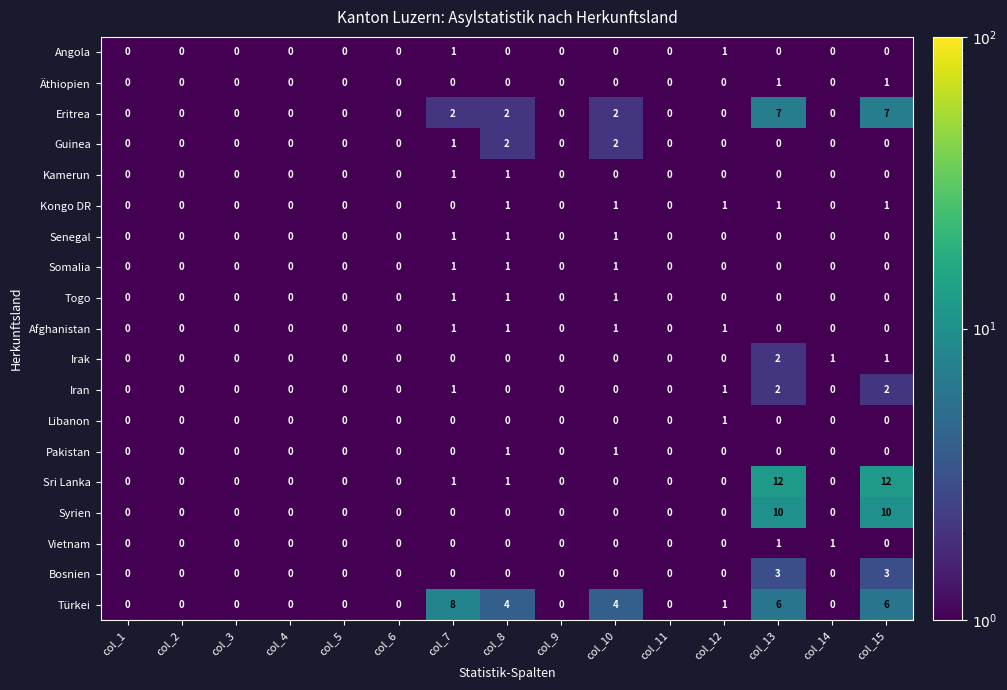

What is the maximum value shown in the chart?

12